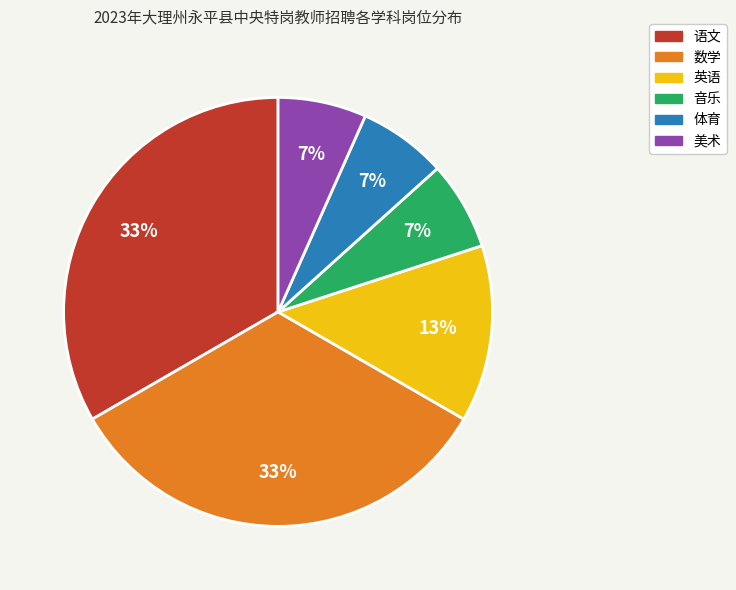

How many segments does this pie chart have?

6